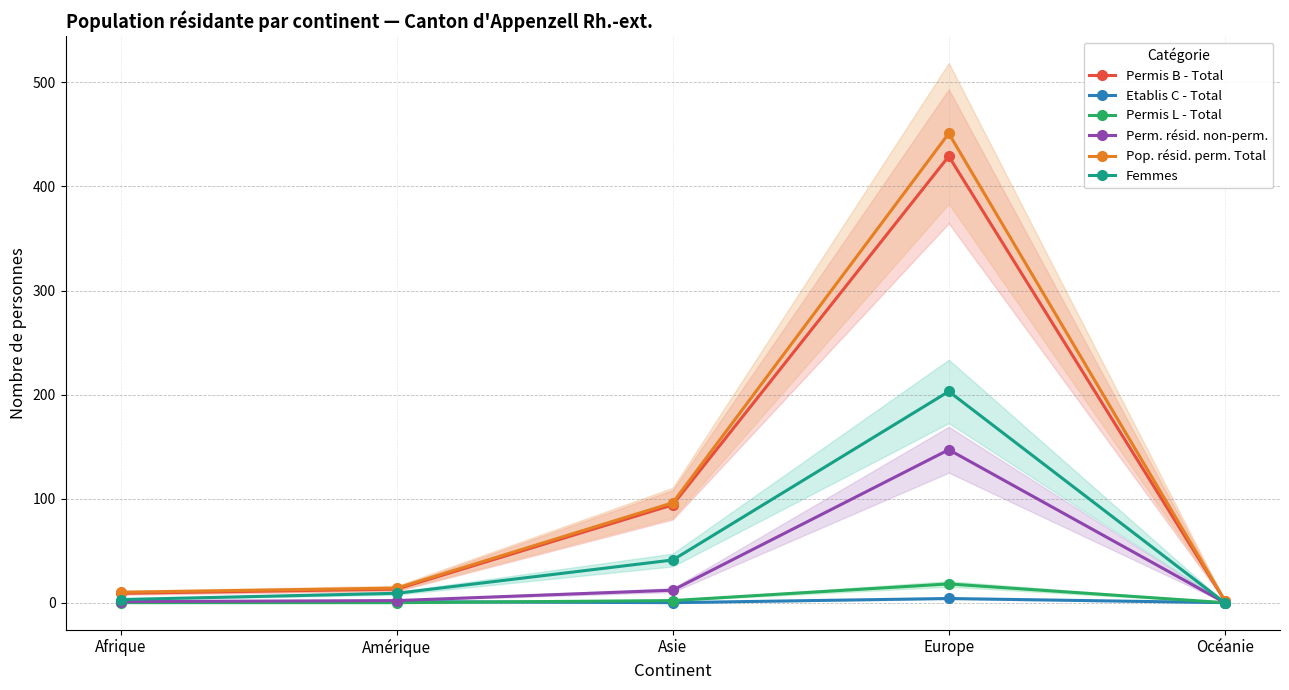

What is the lowest value of the Permis B - Total series?

2